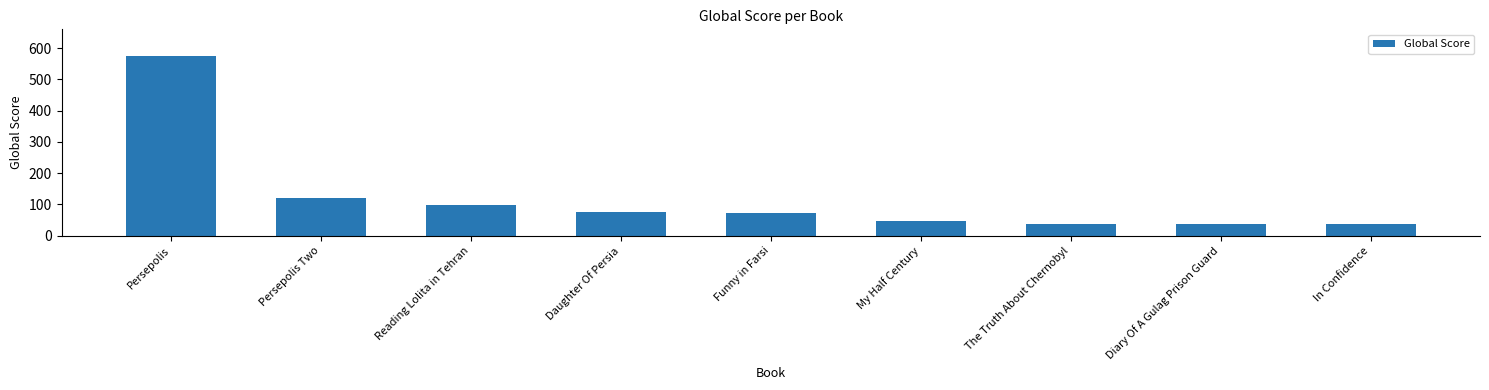

True or false: the data shows 51 at Daughter Of Persia.

False